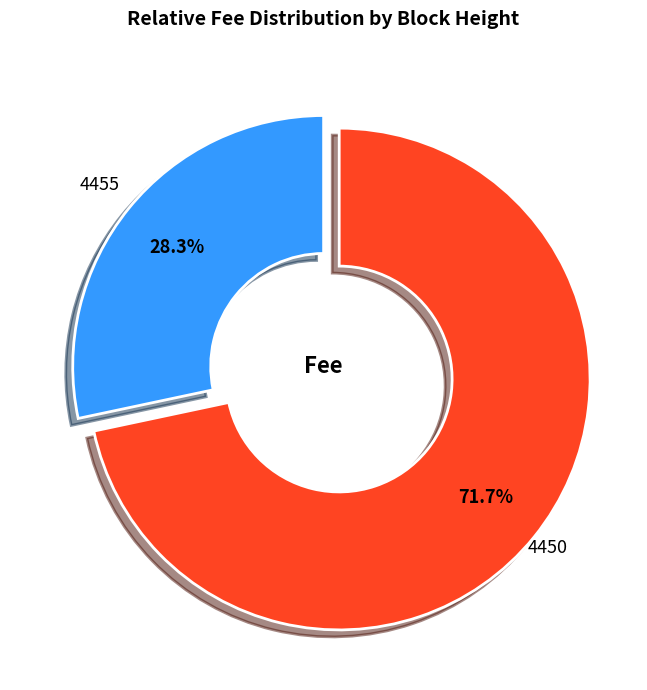

What is the largest slice in the pie chart?

4450